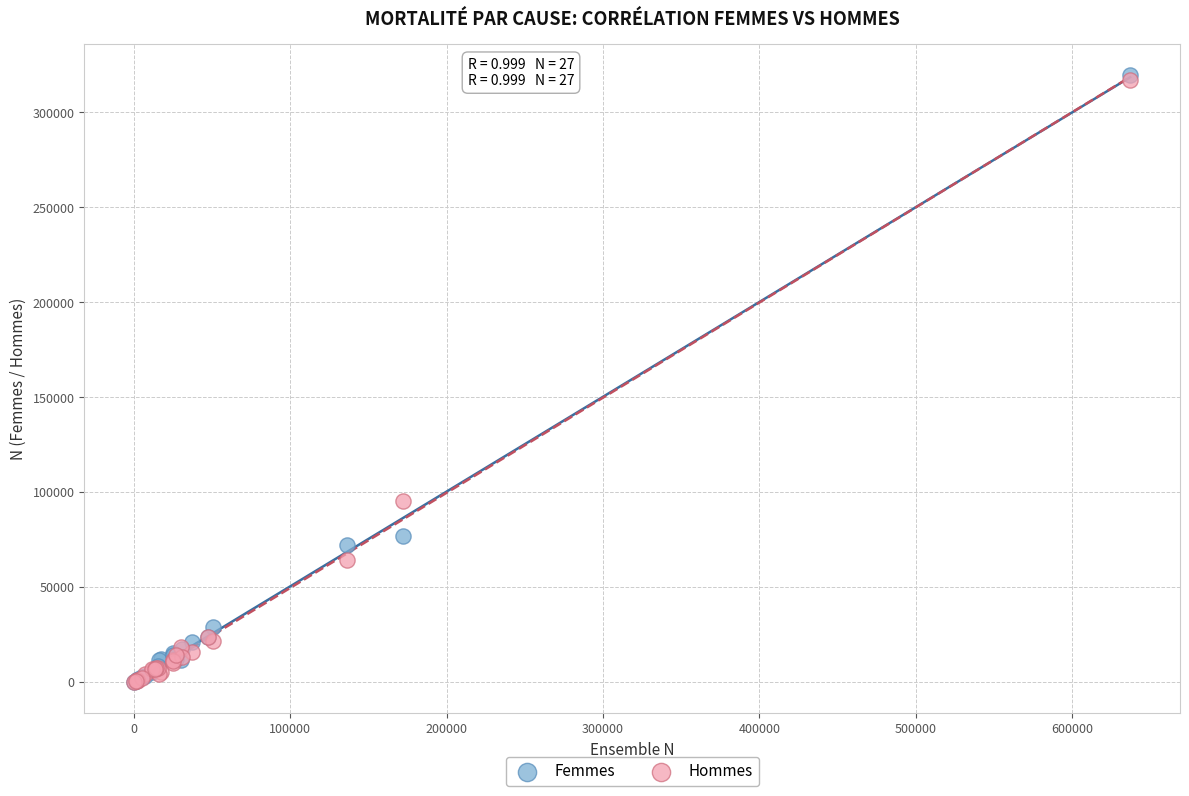

Which series has the widest spread of Y values?

Femmes